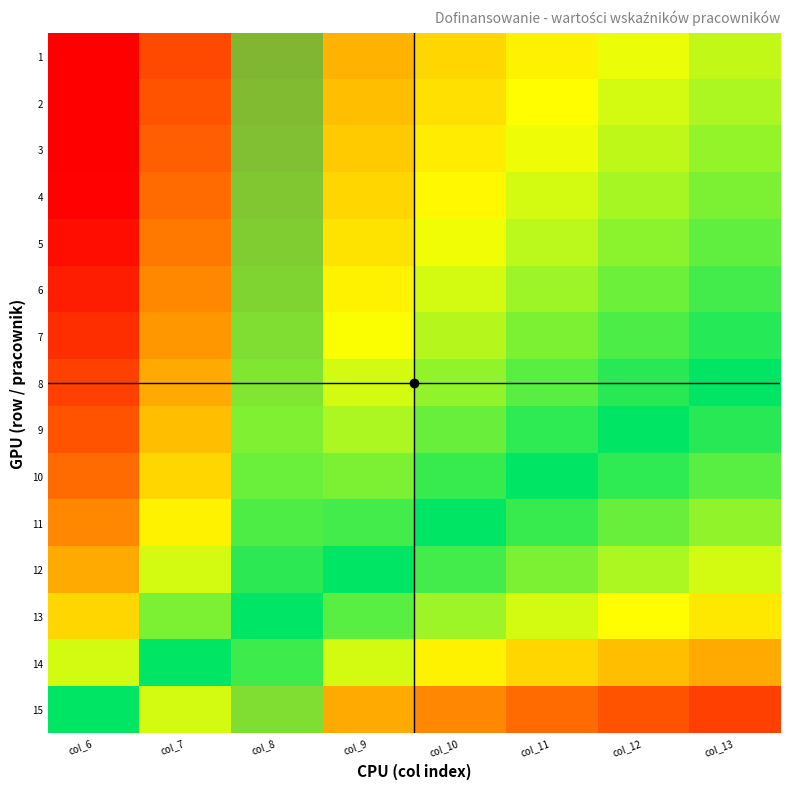

What is the greatest value displayed?

0.3